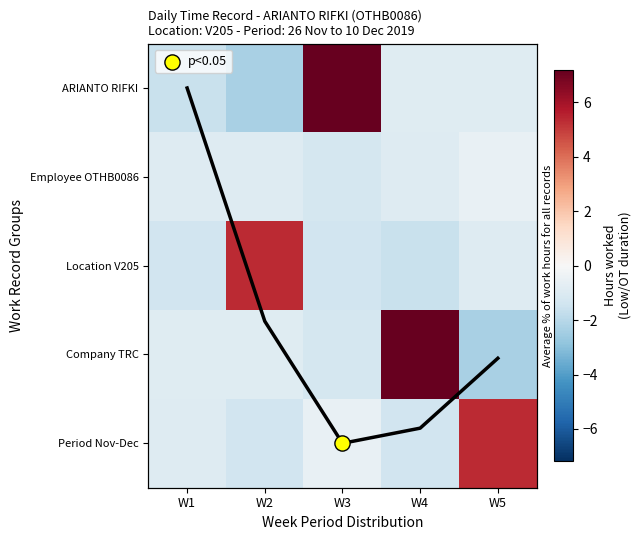

What is the total value across all series at W5?

0.7